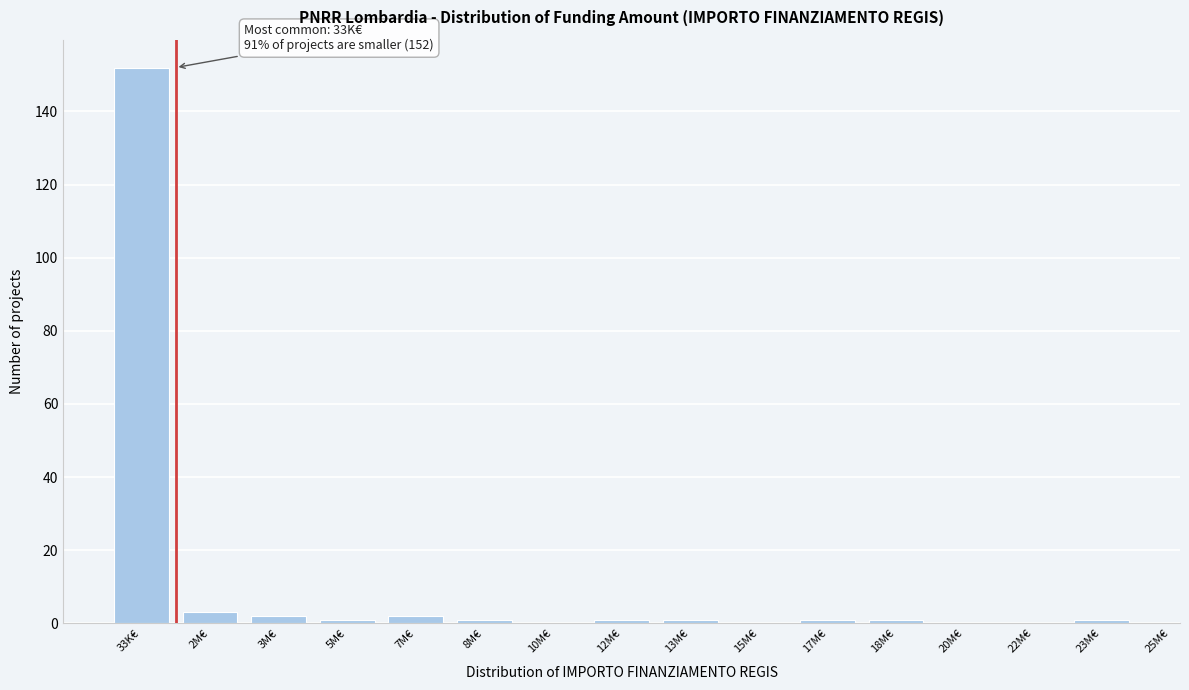

Reading left to right, list all the values displayed in this chart.

33K€=152	2M€=3	3M€=2	5M€=1	7M€=2	8M€=1	10M€=0	12M€=1	13M€=1	15M€=0	17M€=1	18M€=1	20M€=0	22M€=0	23M€=1